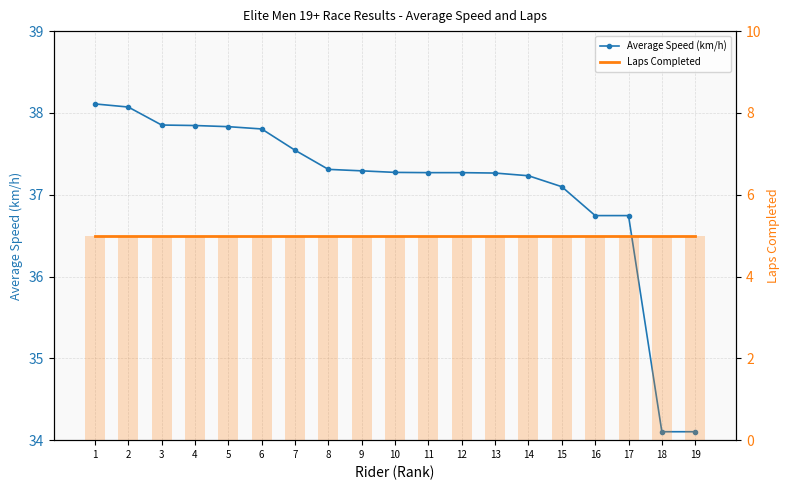

Is it true that Laps Completed equals 5.0 at 8?

True